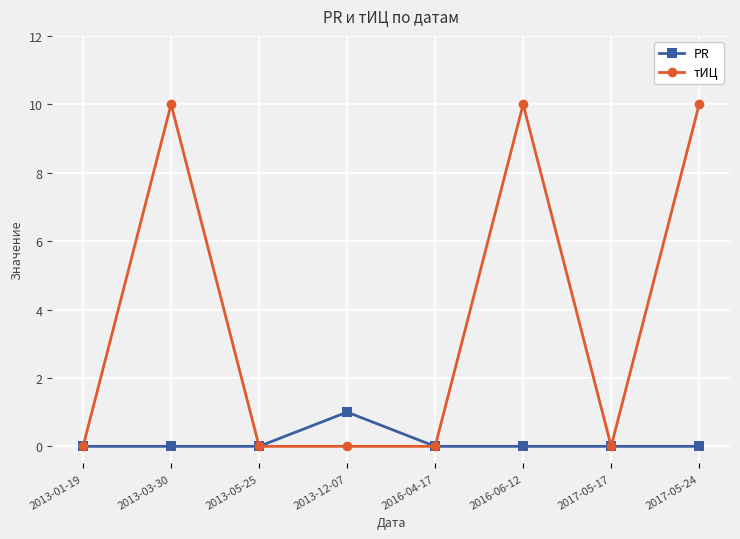

What position from the left is 2017-05-17?

7